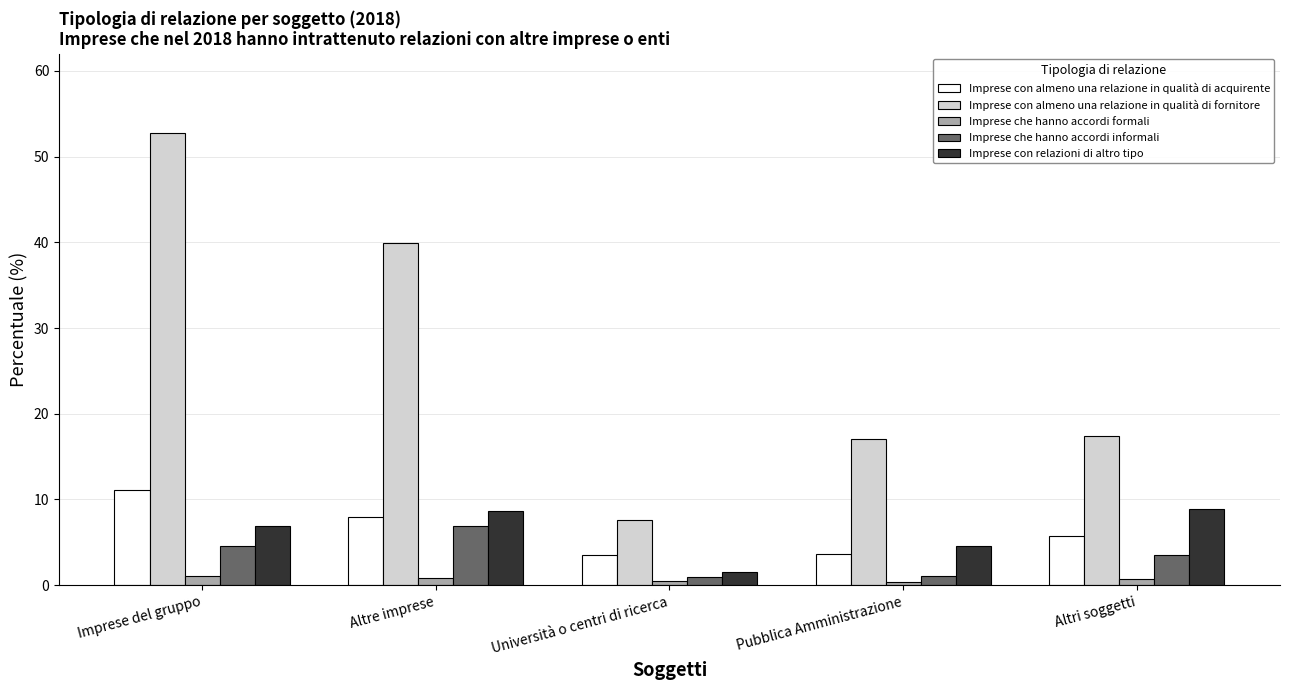

What is the difference between the maximum and second lowest values in the Imprese che hanno accordi informali series?

5.8